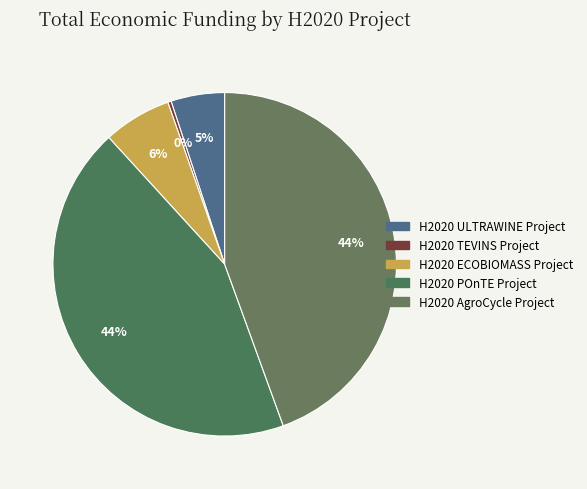

To the nearest percent, what is the average slice percentage?

20%